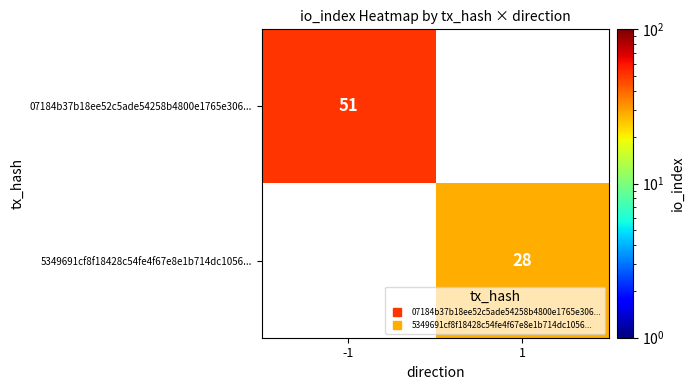

What is the spread (max minus min) of values at -1?

51